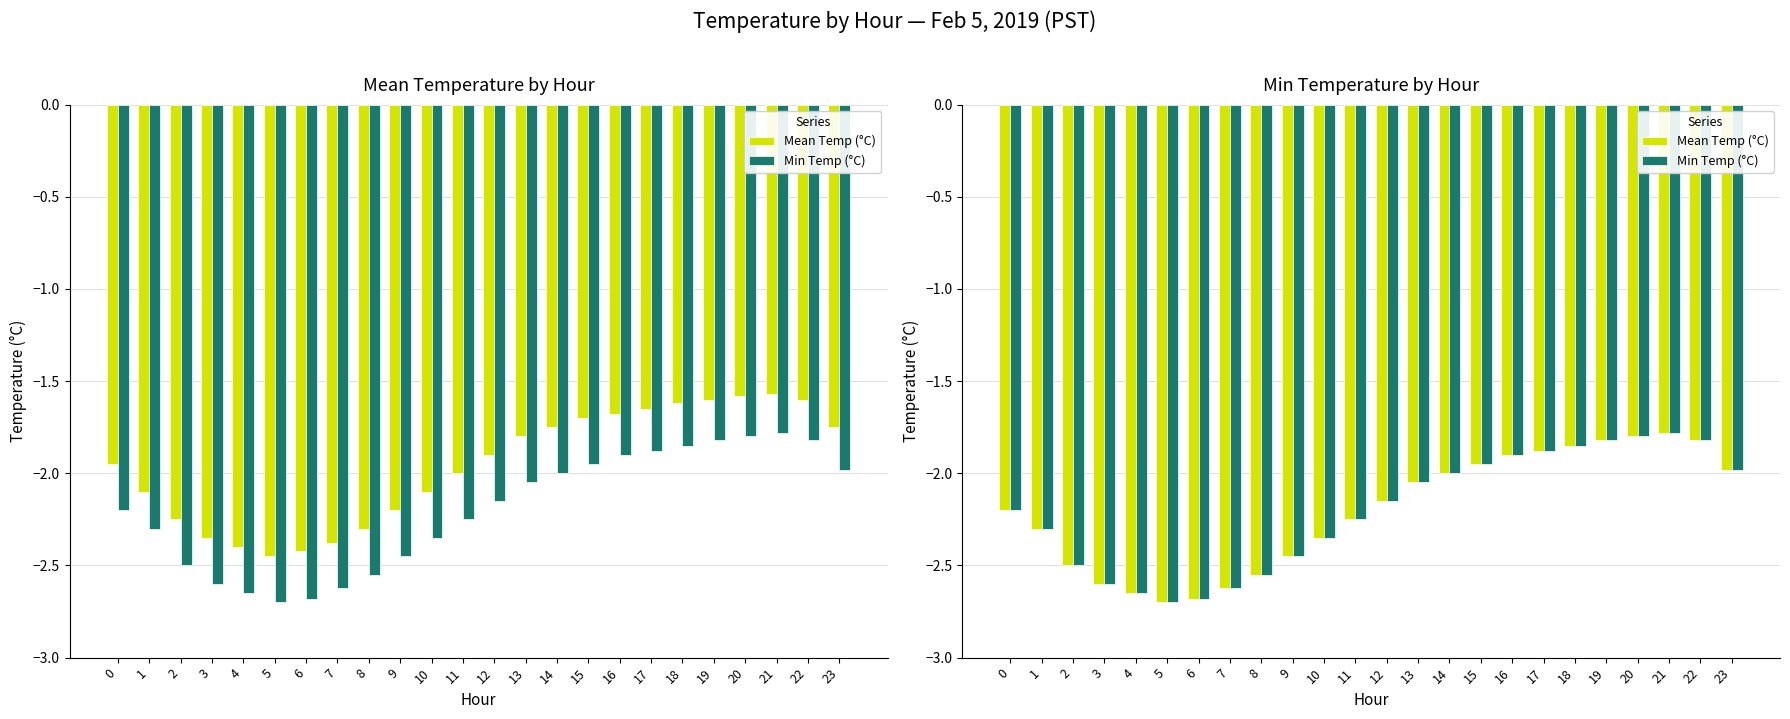

Rank the series at 18 from lowest to highest value.

Mean Temp (°C), Min Temp (°C)